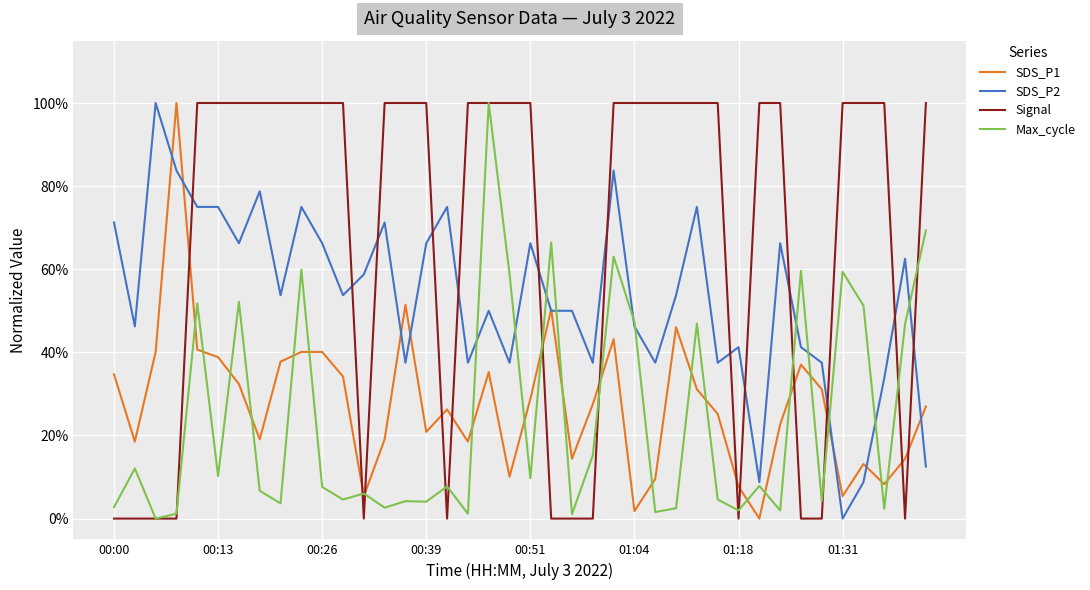

Does the chart have visible grid lines?

Yes